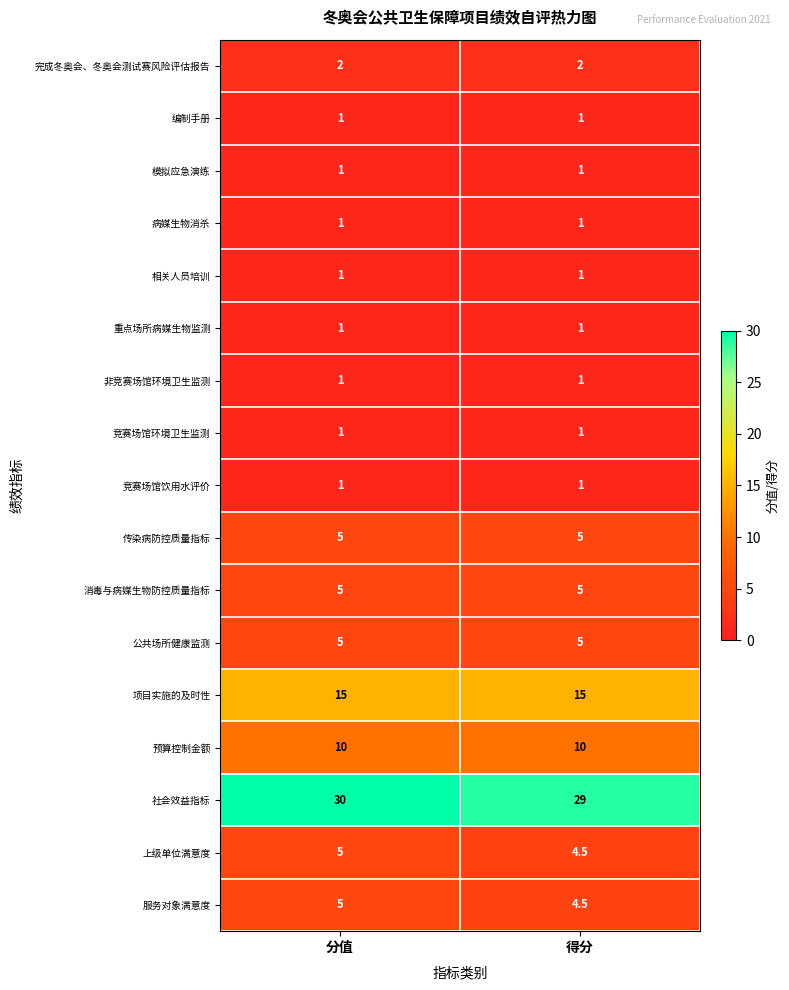

What is the sum of the 项目实施的及时性 values at 得分 and 分值?

30.0